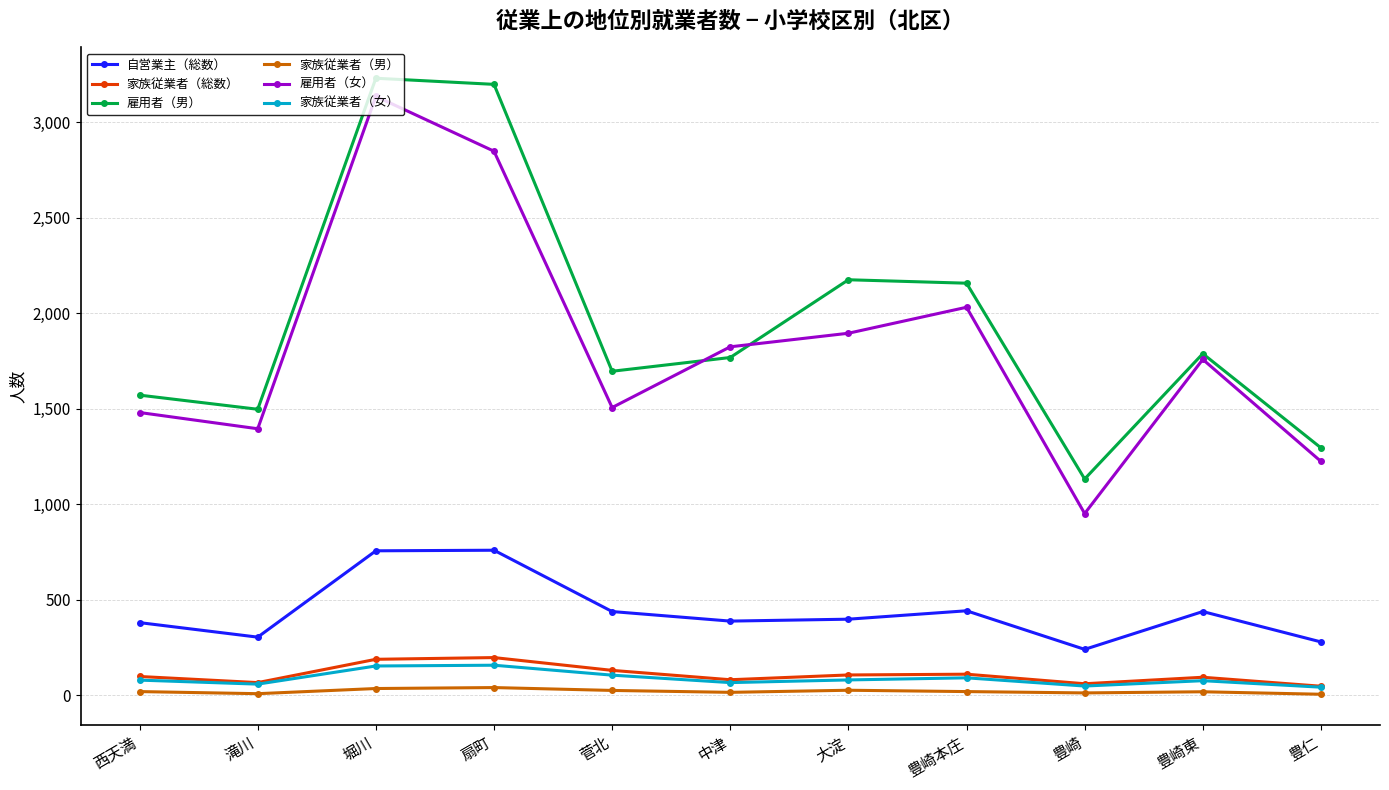

True or false: 雇用者（男） and 家族従業者（女） cross at least once.

False